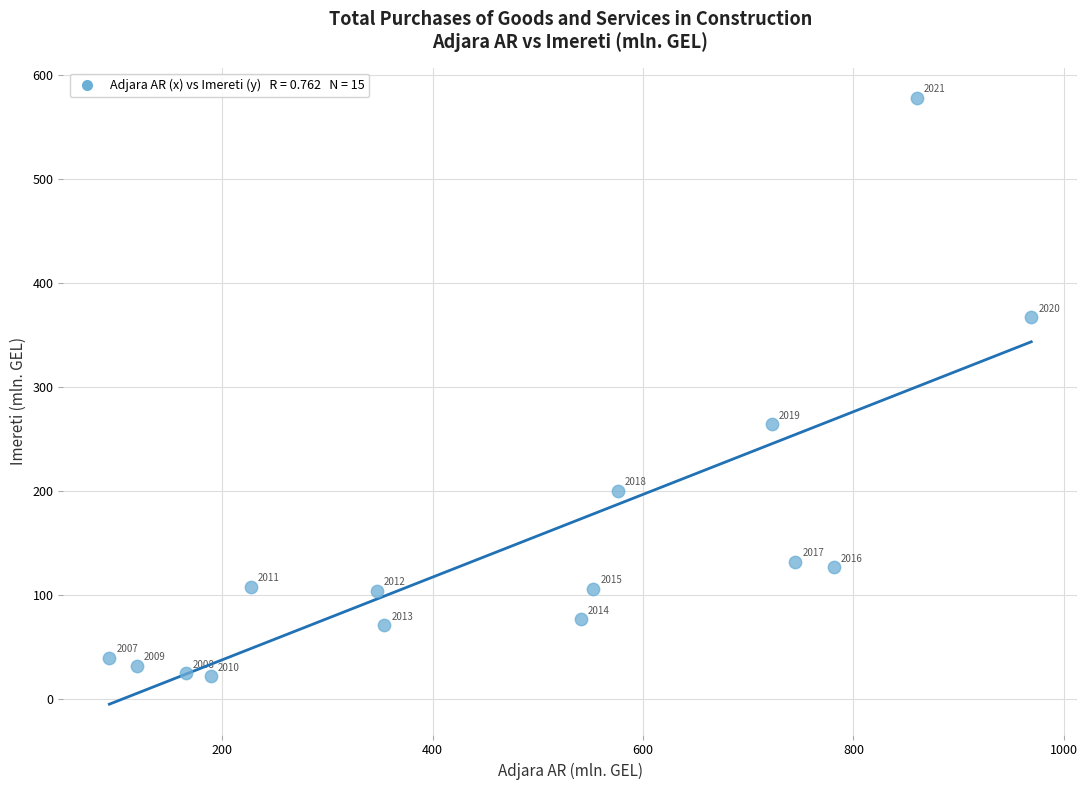

What Y value in the scatter plot is closest to 300?

264.1